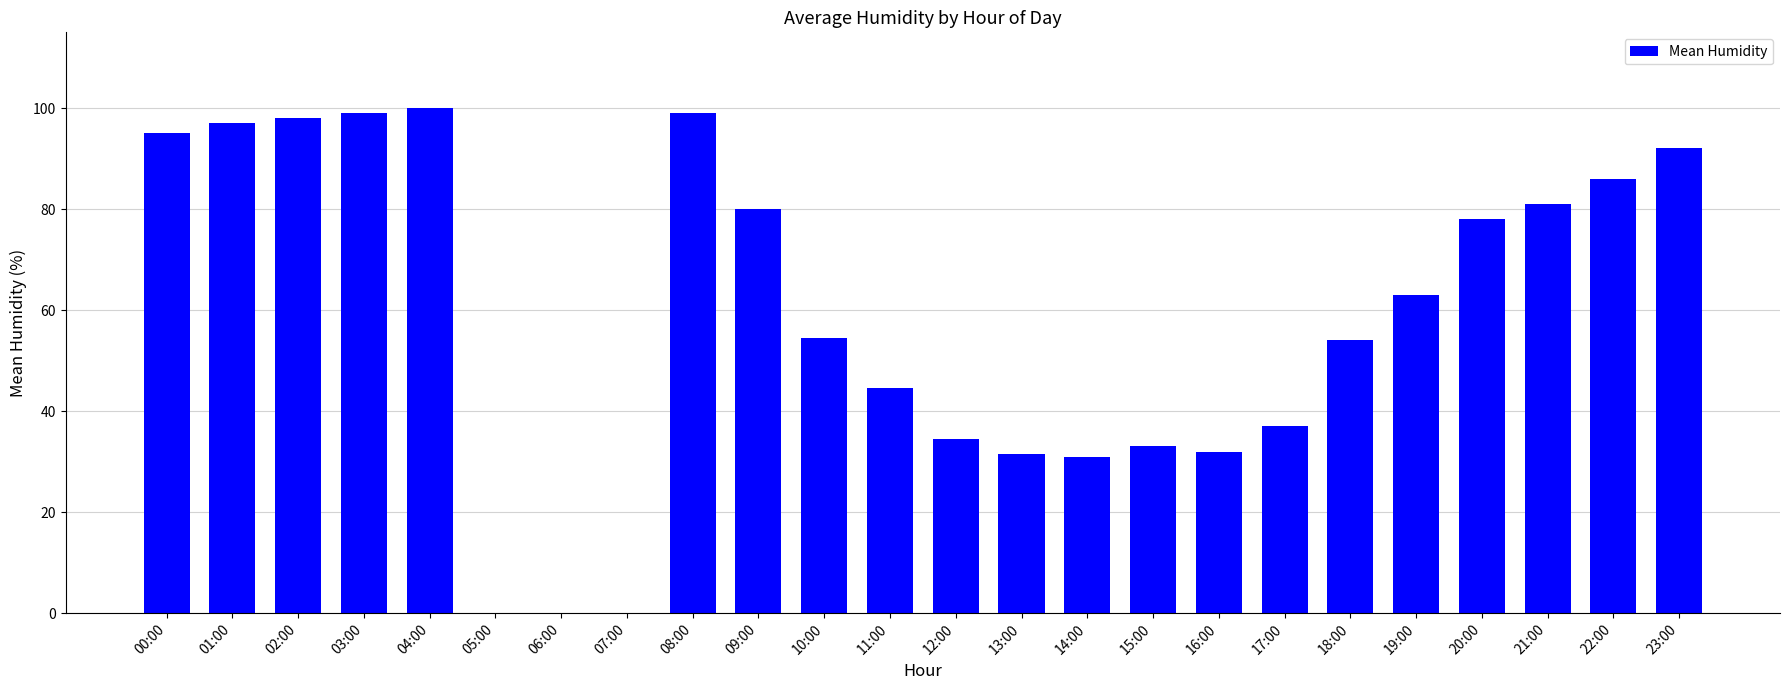

At which label does the data first exceed 63?

00:00